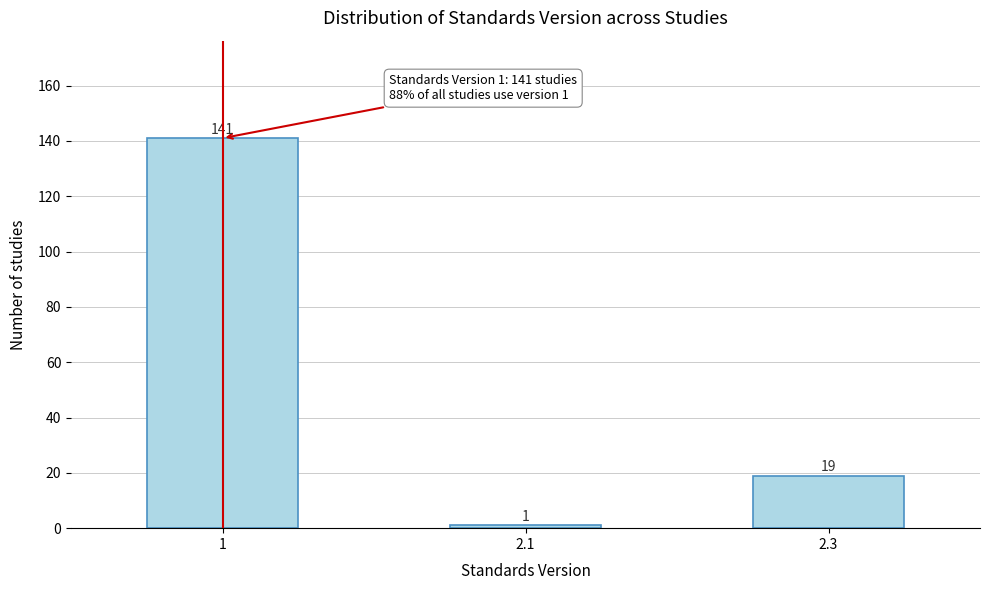

Reading left to right, extract all data points from this chart.

141	1	19